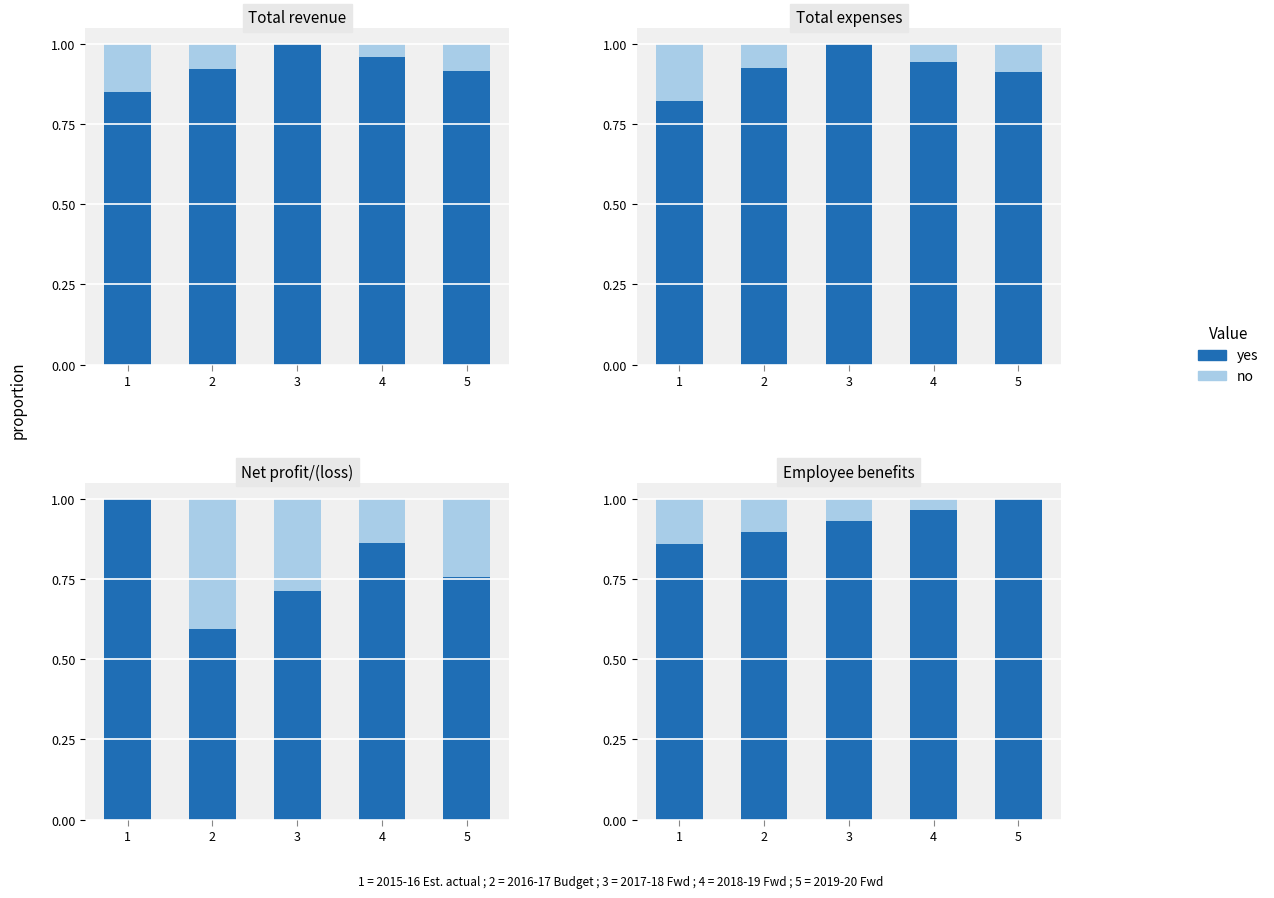

Between 5 and 3, which is larger?

5